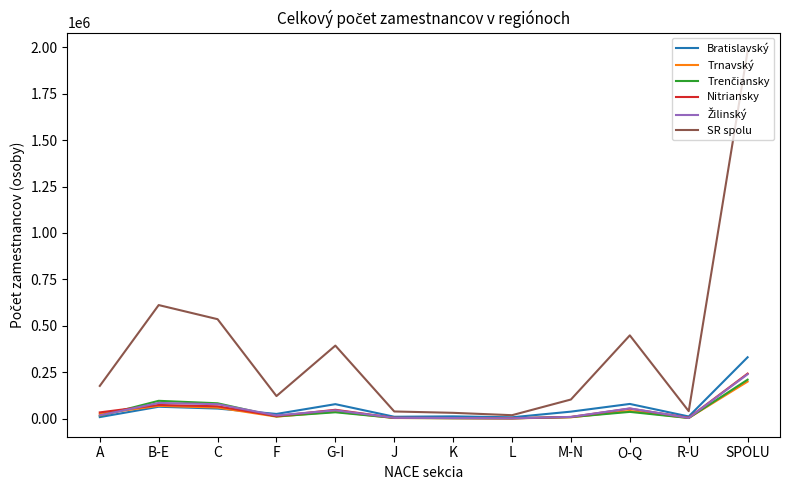

What value does the Nitriansky series have at B-E, to the nearest 50?

73400